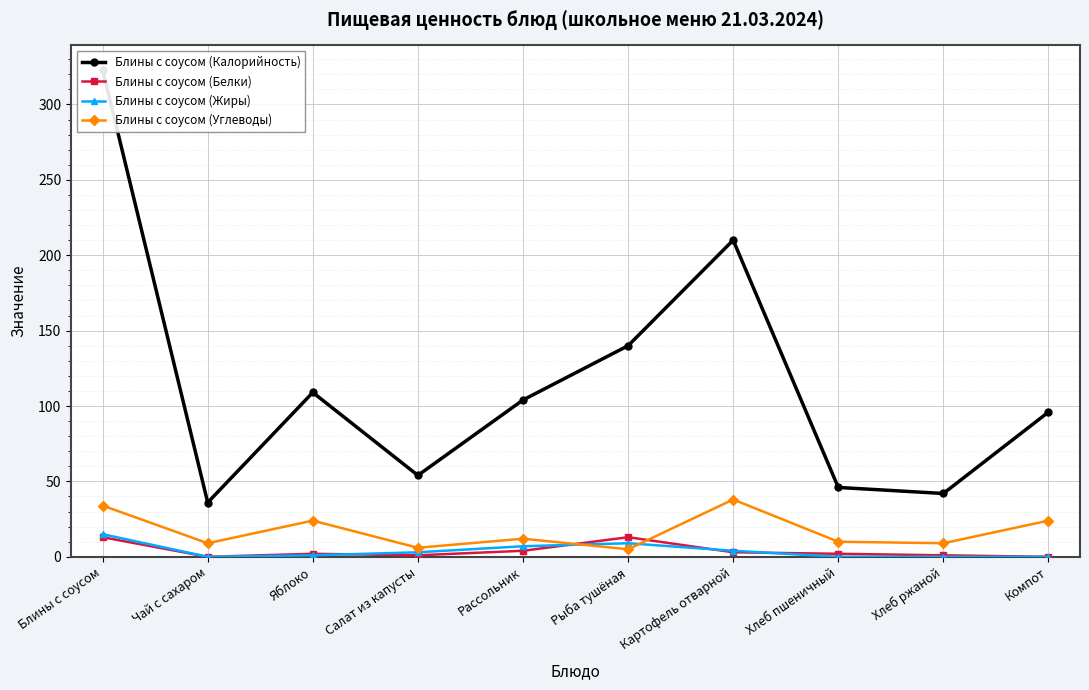

List the series in order of their peak value, lowest first.

Блины с соусом (Белки), Блины с соусом (Жиры), Блины с соусом (Углеводы), Блины с соусом (Калорийность)